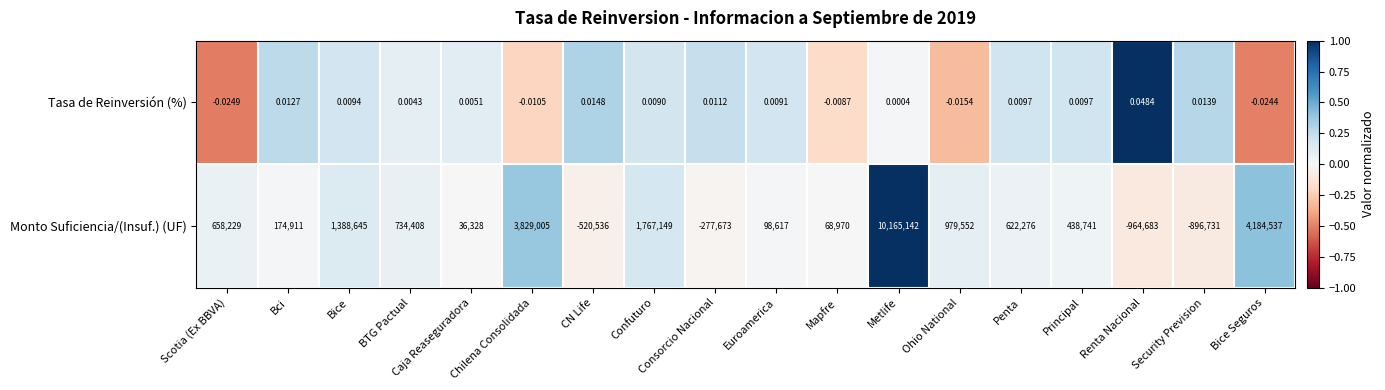

Which series changed the most between Metlife and Principal?

Monto Suficiencia/(Insuf.) (UF)